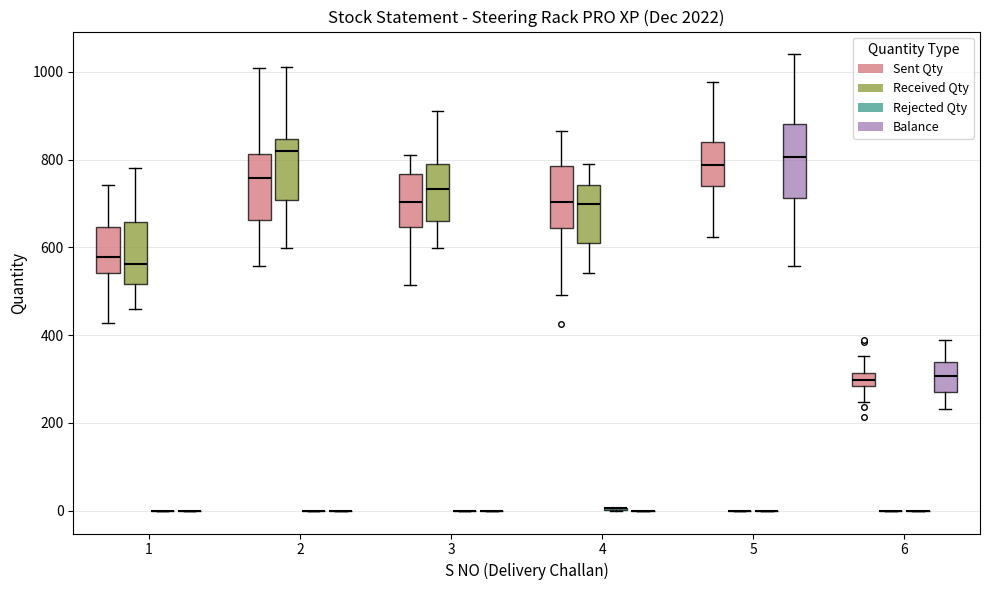

Reading left to right, transcribe this box plot: for each box, give where its median line is, the range the box spans, and where its two whiskers end, as read against the y-axis. The values are not printed on the chart, so give them approximately, as read against the axis.

1 (Sent Qty): median 580, box 540 to 640, whiskers 420 to 740
1 (Received Qty): median 560, box 520 to 660, whiskers 460 to 780
1 (Rejected Qty): box collapsed to a line at 0, whiskers 0 to 0
1 (Balance): box collapsed to a line at 0, whiskers 0 to 0
2 (Sent Qty): median 760, box 660 to 820, whiskers 560 to 1000
2 (Received Qty): median 820, box 700 to 840, whiskers 600 to 1020
2 (Rejected Qty): box collapsed to a line at 0, whiskers 0 to 0
2 (Balance): box collapsed to a line at 0, whiskers 0 to 0
3 (Sent Qty): median 700, box 640 to 760, whiskers 520 to 820
3 (Received Qty): median 740, box 660 to 800, whiskers 600 to 920
3 (Rejected Qty): box collapsed to a line at 0, whiskers 0 to 0
3 (Balance): box collapsed to a line at 0, whiskers 0 to 0
4 (Sent Qty): median 700, box 640 to 780, whiskers 500 to 860
4 (Received Qty): median 700, box 600 to 740, whiskers 540 to 780
4 (Rejected Qty): box collapsed to a line at 0, whiskers 0 to 0
4 (Balance): box collapsed to a line at 0, whiskers 0 to 0
5 (Sent Qty): median 780, box 740 to 840, whiskers 620 to 980
5 (Received Qty): box collapsed to a line at 0, whiskers 0 to 0
5 (Rejected Qty): box collapsed to a line at 0, whiskers 0 to 0
5 (Balance): median 800, box 720 to 880, whiskers 560 to 1040
6 (Sent Qty): median 300, box 280 to 320, whiskers 240 to 360
6 (Received Qty): box collapsed to a line at 0, whiskers 0 to 0
6 (Rejected Qty): box collapsed to a line at 0, whiskers 0 to 0
6 (Balance): median 300, box 260 to 340, whiskers 240 to 400